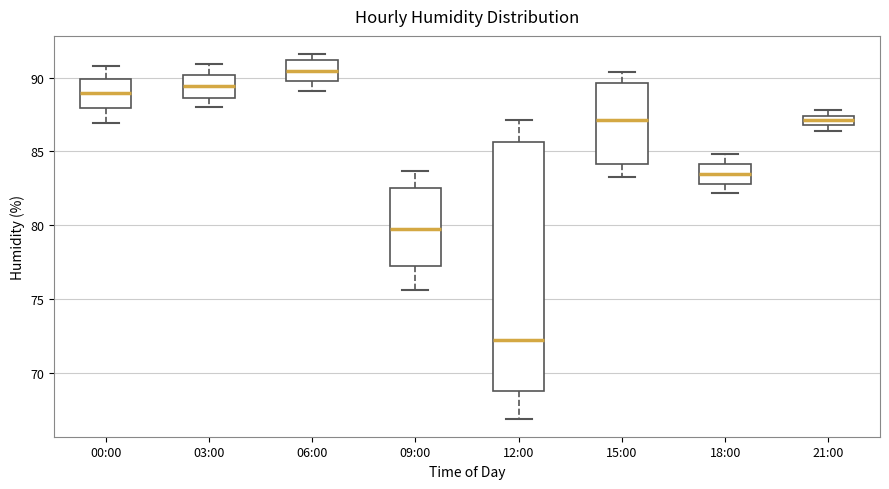

Which box's median line is the lowest?

12:00